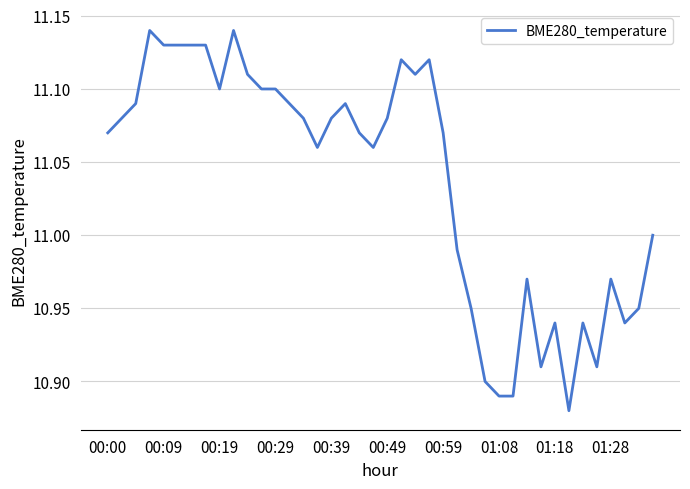

What is the difference between the maximum and minimum values?

0.3